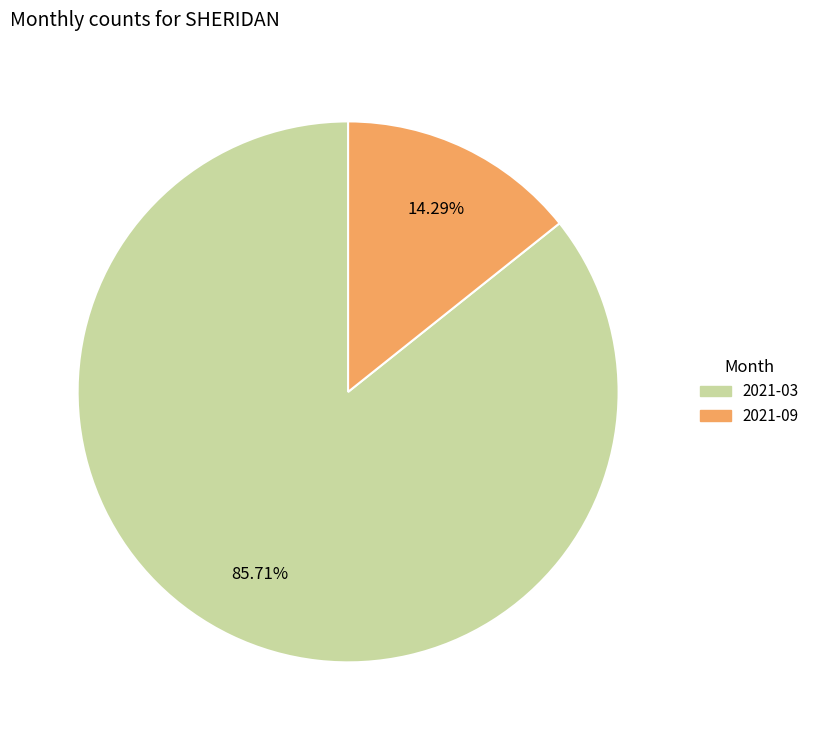

True or false: 2021-03 accounts for 86% of the total.

True